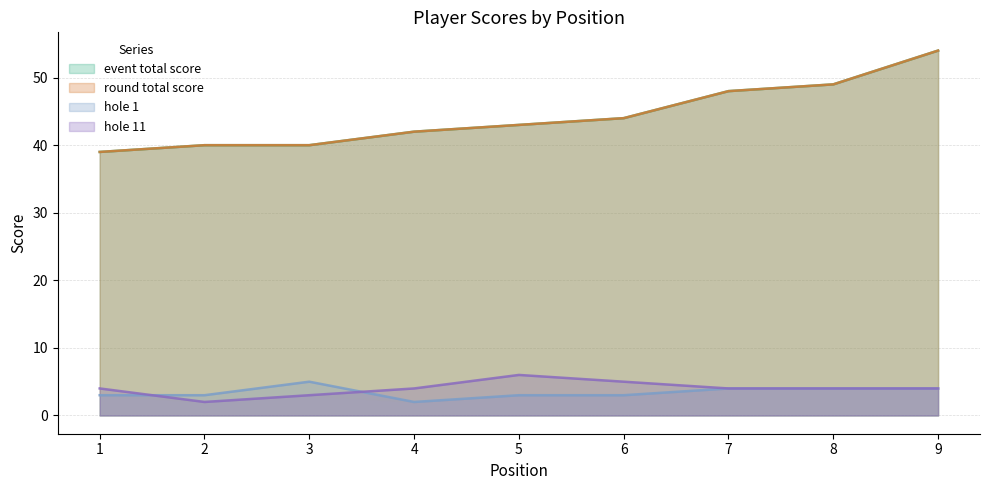

What is the spread (max minus min) of values at 5?

40